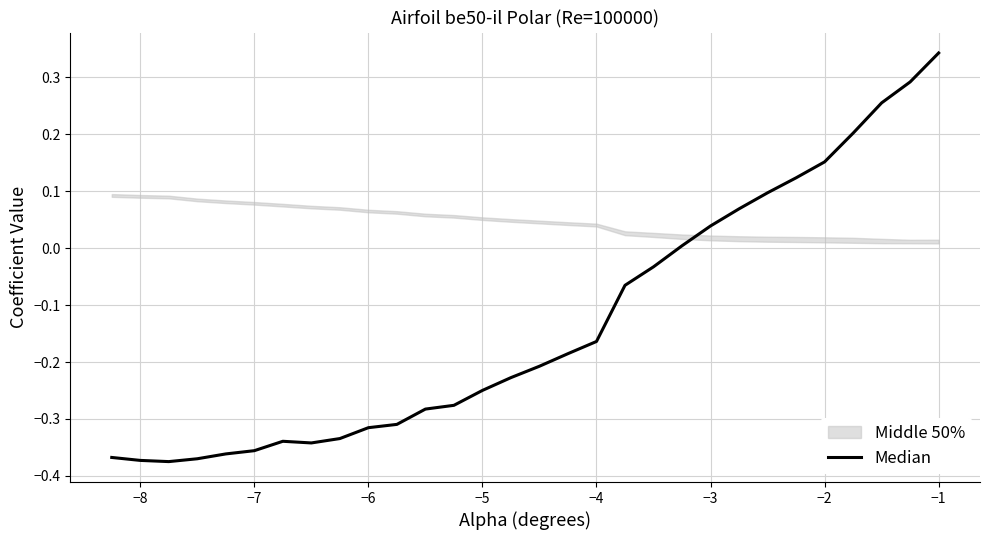

What is the minimum value shown in the chart?

-0.4